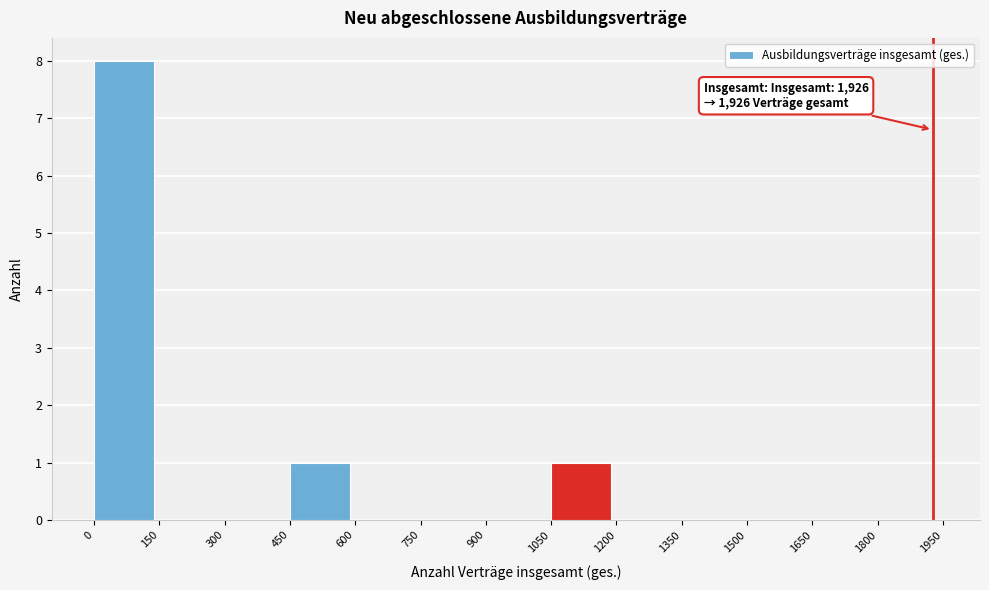

Which range on the x-axis has the tallest bar?

0 to 150